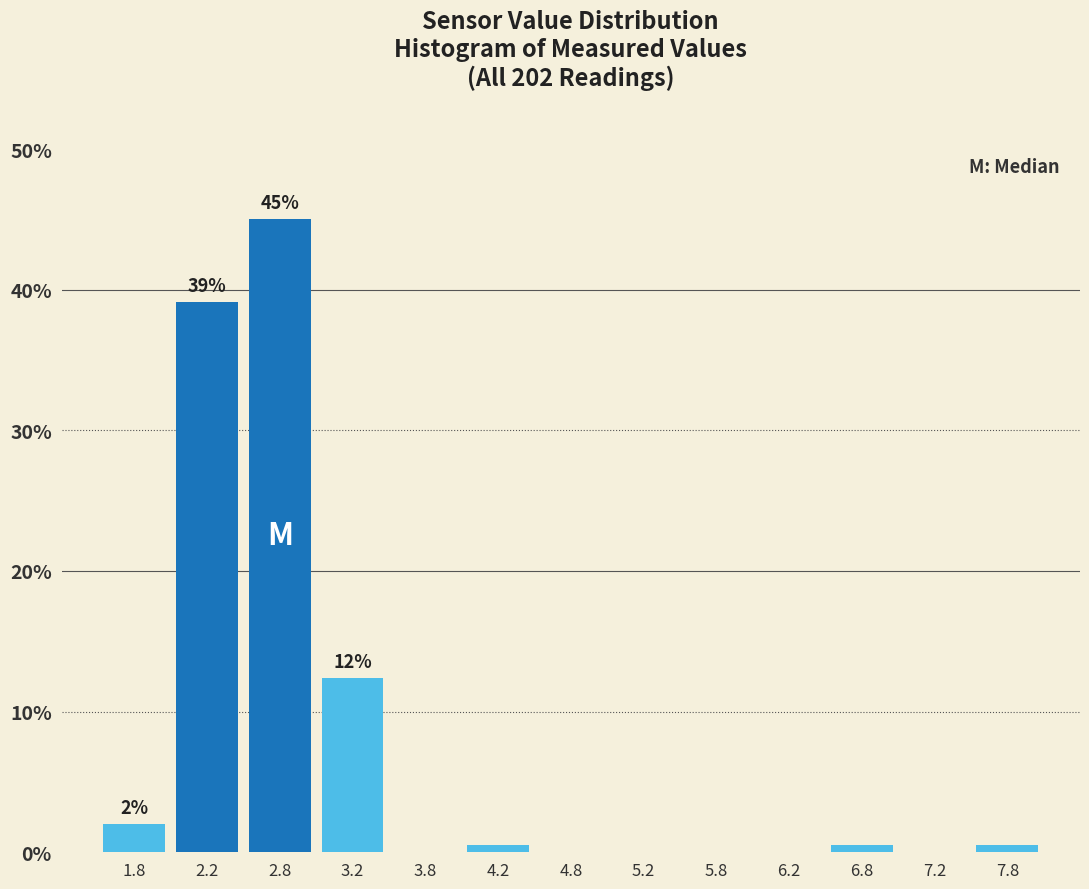

Over which range of the x-axis is the bar tallest?

2.5 to 3.0